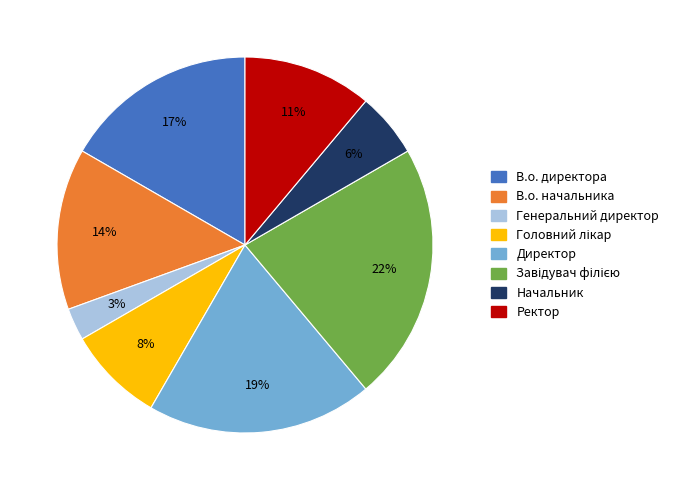

True or false: Начальник accounts for 1% of the total.

False